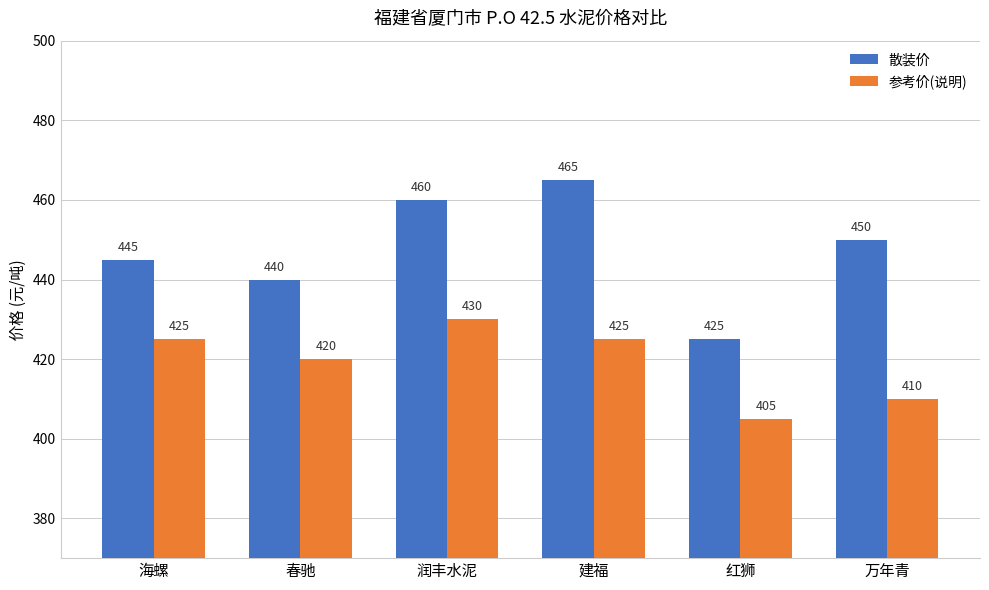

What is the average value of the 散装价 series?

448